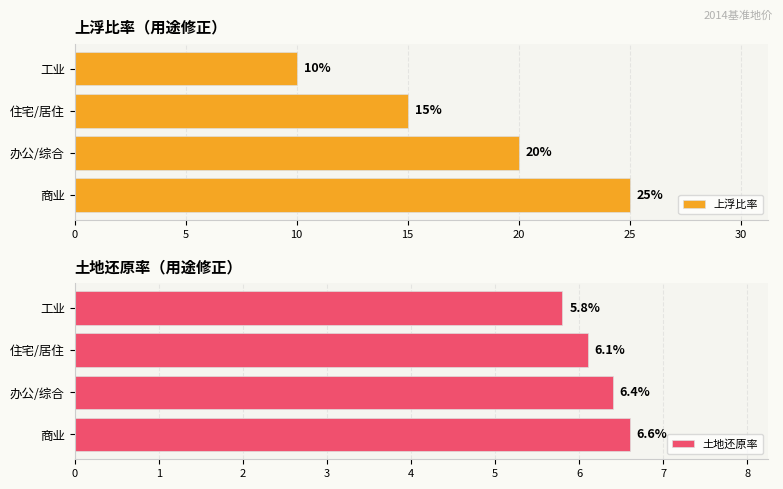

What is the sum of the 上浮比率 values at 住宅/居住 and 办公/综合?

35